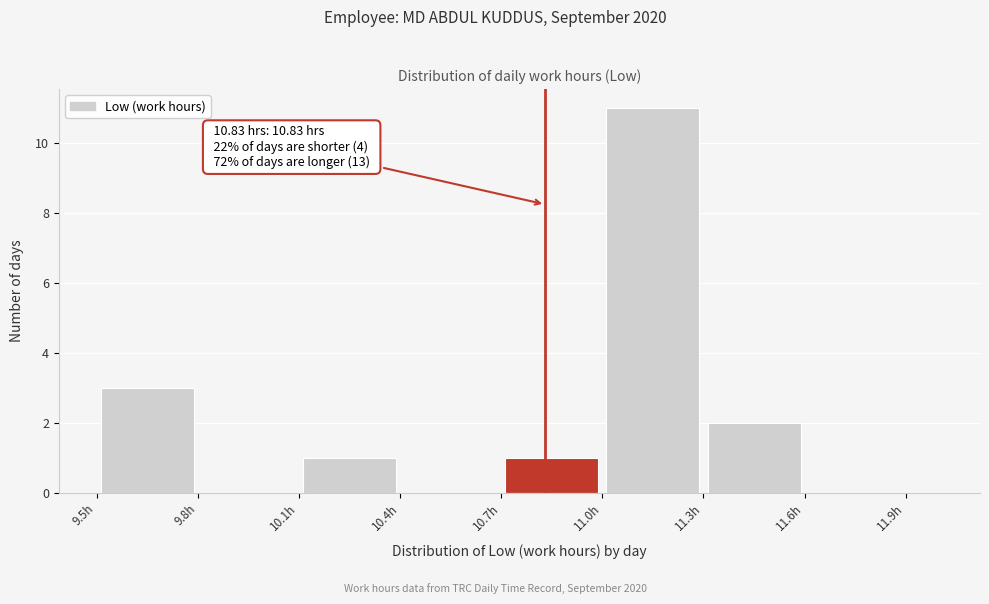

Around what value on the x-axis is the tallest bar? Give the approximate position of its centre, as read against the axis.

11.15